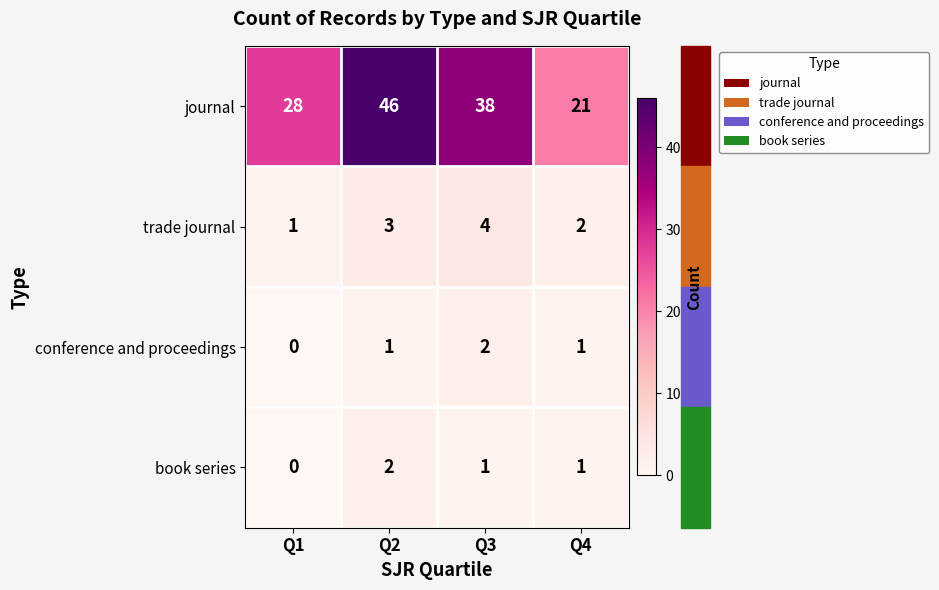

Which category has the highest value in the conference and proceedings series?

Q3